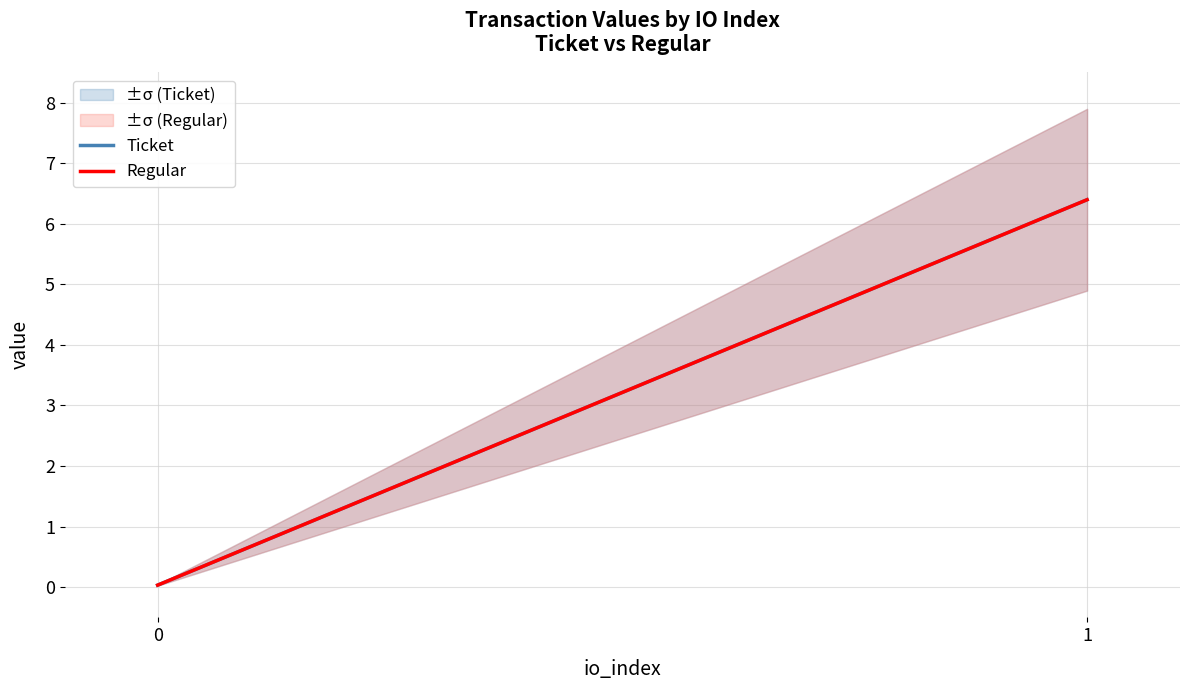

What is the difference between the maximum and minimum values in the Ticket series?

6.4